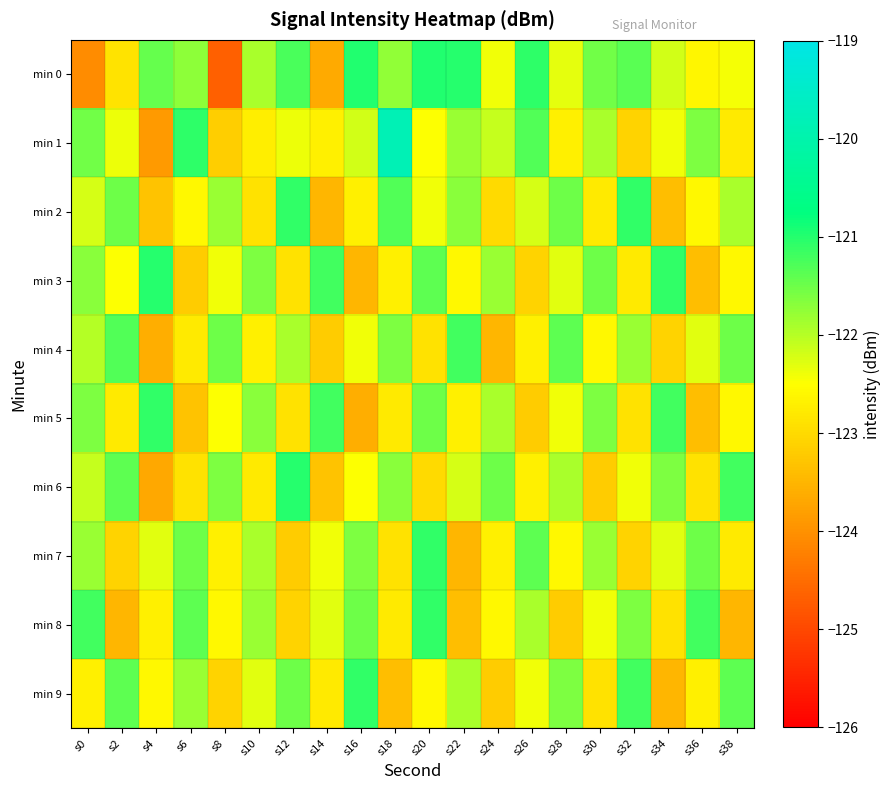

Reading left to right, transcribe all the data shown in this chart.

min 0: s0=-124.1	s2=-122.9	s4=-121.4	s6=-121.7	s8=-124.7	s10=-121.9	s12=-121.3	s14=-123.7	s16=-121.0	s18=-121.8	s20=-121.0	s22=-121.0	s24=-122.4	s26=-121.1	s28=-122.3	s30=-121.5	s32=-121.4	s34=-122.2	s36=-122.6	s38=-122.4
min 1: s0=-121.5	s2=-122.4	s4=-123.9	s6=-121.1	s8=-123.2	s10=-122.7	s12=-122.4	s14=-122.7	s16=-122.2	s18=-119.8	s20=-122.5	s22=-121.8	s24=-122.1	s26=-121.3	s28=-122.7	s30=-121.9	s32=-123.1	s34=-122.4	s36=-121.6	s38=-122.8
min 2: s0=-122.2	s2=-121.5	s4=-123.3	s6=-122.6	s8=-121.8	s10=-122.9	s12=-121.1	s14=-123.5	s16=-122.7	s18=-121.3	s20=-122.4	s22=-121.7	s24=-123.0	s26=-122.2	s28=-121.5	s30=-122.8	s32=-121.1	s34=-123.4	s36=-122.6	s38=-121.9
min 3: s0=-121.7	s2=-122.5	s4=-121.0	s6=-123.2	s8=-122.4	s10=-121.6	s12=-122.9	s14=-121.2	s16=-123.5	s18=-122.7	s20=-121.4	s22=-122.6	s24=-121.8	s26=-123.1	s28=-122.3	s30=-121.5	s32=-122.8	s34=-121.1	s36=-123.4	s38=-122.6
min 4: s0=-122.0	s2=-121.3	s4=-123.6	s6=-122.8	s8=-121.5	s10=-122.7	s12=-121.9	s14=-123.2	s16=-122.4	s18=-121.6	s20=-122.9	s22=-121.2	s24=-123.5	s26=-122.7	s28=-121.4	s30=-122.6	s32=-121.8	s34=-123.1	s36=-122.3	s38=-121.5
min 5: s0=-121.6	s2=-122.8	s4=-121.1	s6=-123.3	s8=-122.5	s10=-121.7	s12=-122.9	s14=-121.2	s16=-123.6	s18=-122.8	s20=-121.5	s22=-122.7	s24=-121.9	s26=-123.2	s28=-122.4	s30=-121.6	s32=-122.9	s34=-121.2	s36=-123.4	s38=-122.6
min 6: s0=-122.1	s2=-121.4	s4=-123.7	s6=-122.9	s8=-121.6	s10=-122.8	s12=-121.0	s14=-123.3	s16=-122.5	s18=-121.7	s20=-123.0	s22=-122.2	s24=-121.5	s26=-122.7	s28=-121.9	s30=-123.2	s32=-122.4	s34=-121.6	s36=-122.9	s38=-121.2
min 7: s0=-121.8	s2=-123.1	s4=-122.3	s6=-121.5	s8=-122.7	s10=-121.9	s12=-123.2	s14=-122.4	s16=-121.6	s18=-122.9	s20=-121.1	s22=-123.5	s24=-122.7	s26=-121.4	s28=-122.6	s30=-121.8	s32=-123.1	s34=-122.3	s36=-121.5	s38=-122.8
min 8: s0=-121.2	s2=-123.5	s4=-122.7	s6=-121.4	s8=-122.6	s10=-121.8	s12=-123.1	s14=-122.3	s16=-121.5	s18=-122.8	s20=-121.1	s22=-123.4	s24=-122.6	s26=-121.9	s28=-123.2	s30=-122.4	s32=-121.6	s34=-122.9	s36=-121.2	s38=-123.5
min 9: s0=-122.7	s2=-121.4	s4=-122.6	s6=-121.8	s8=-123.1	s10=-122.3	s12=-121.5	s14=-122.8	s16=-121.1	s18=-123.4	s20=-122.6	s22=-121.9	s24=-123.2	s26=-122.4	s28=-121.6	s30=-122.9	s32=-121.2	s34=-123.5	s36=-122.7	s38=-121.4